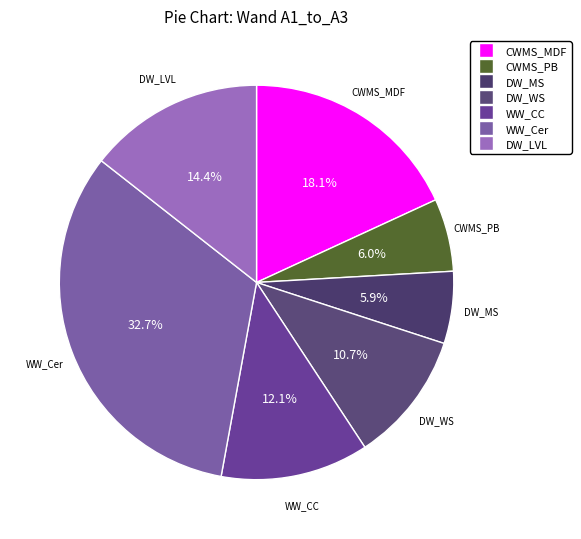

How many segments does this pie chart have?

7